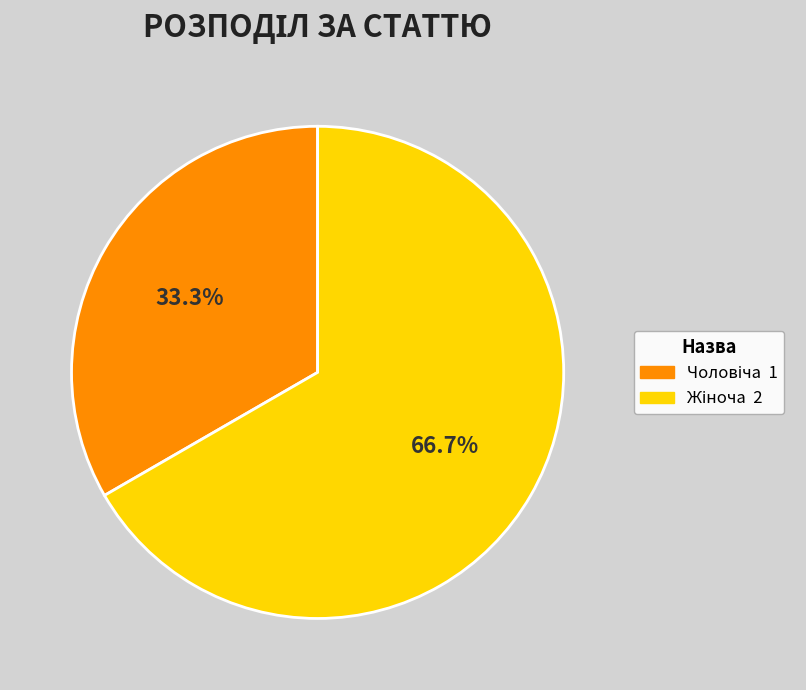

Does any single category account for the majority?

Yes